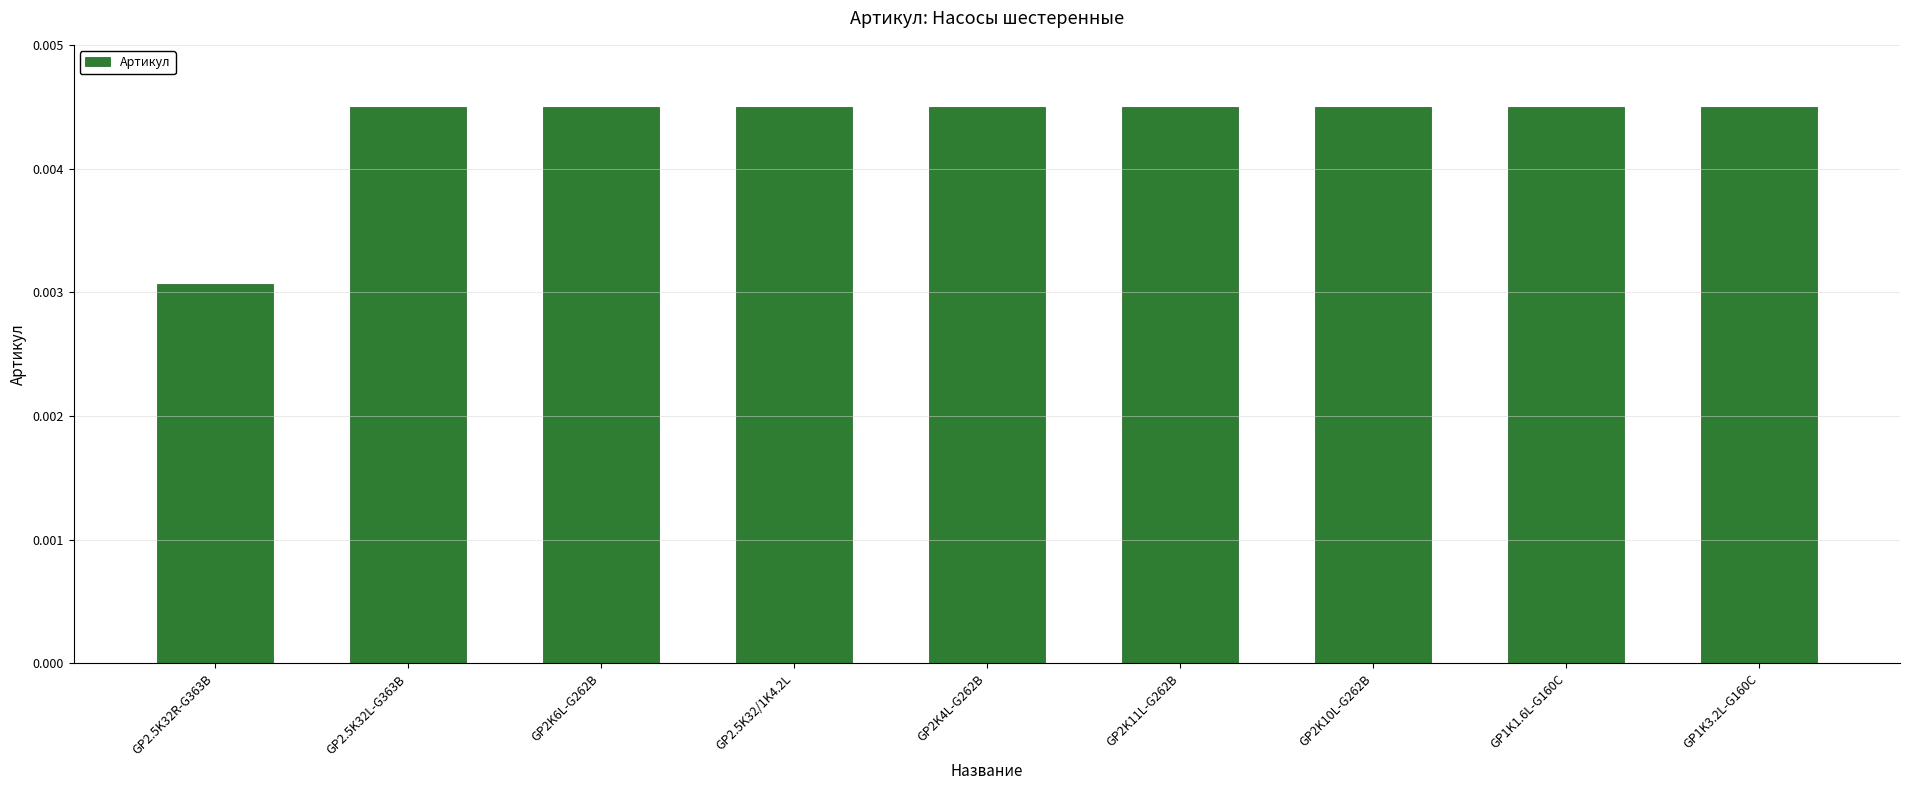

How many values are between 0 and 1?

9